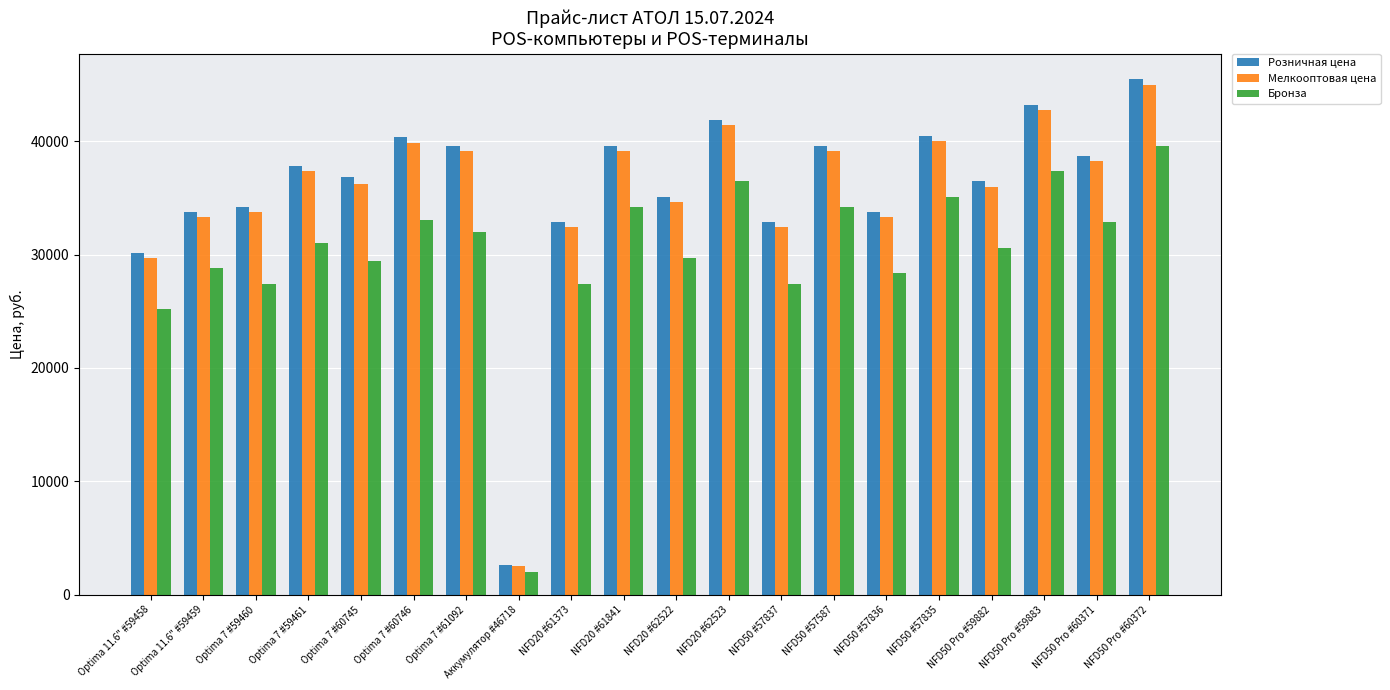

What value does the Розничная цена series have at Optima 7 #59461?

37800